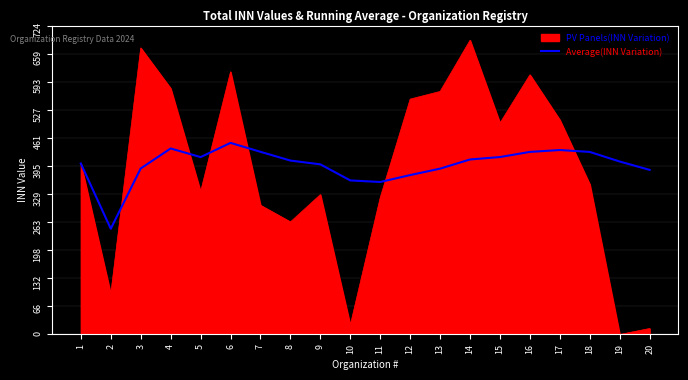

Does the chart have visible grid lines?

Yes